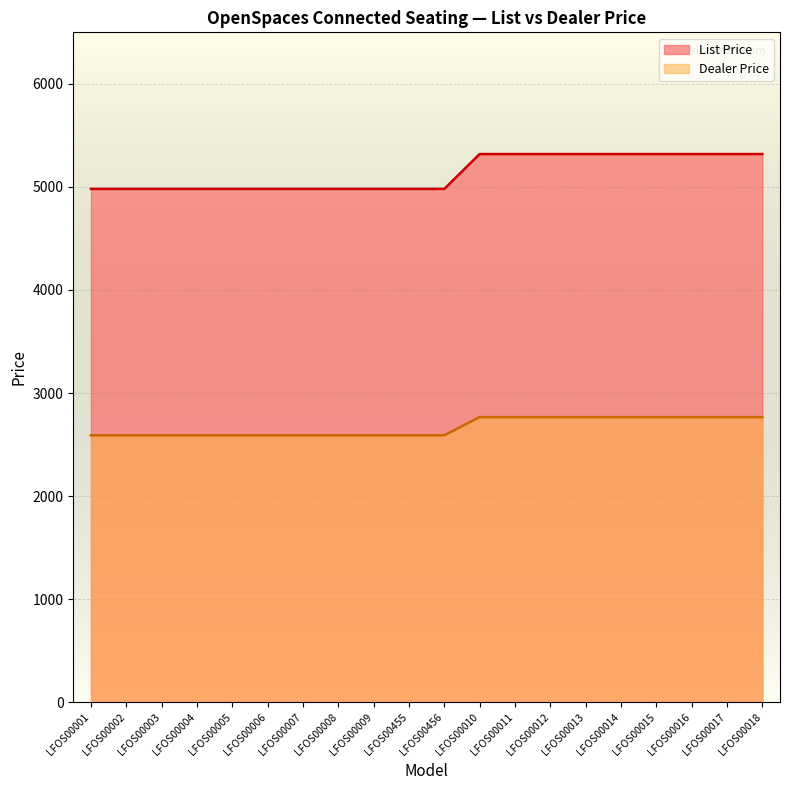

What is the average value of the List Price series?

5133